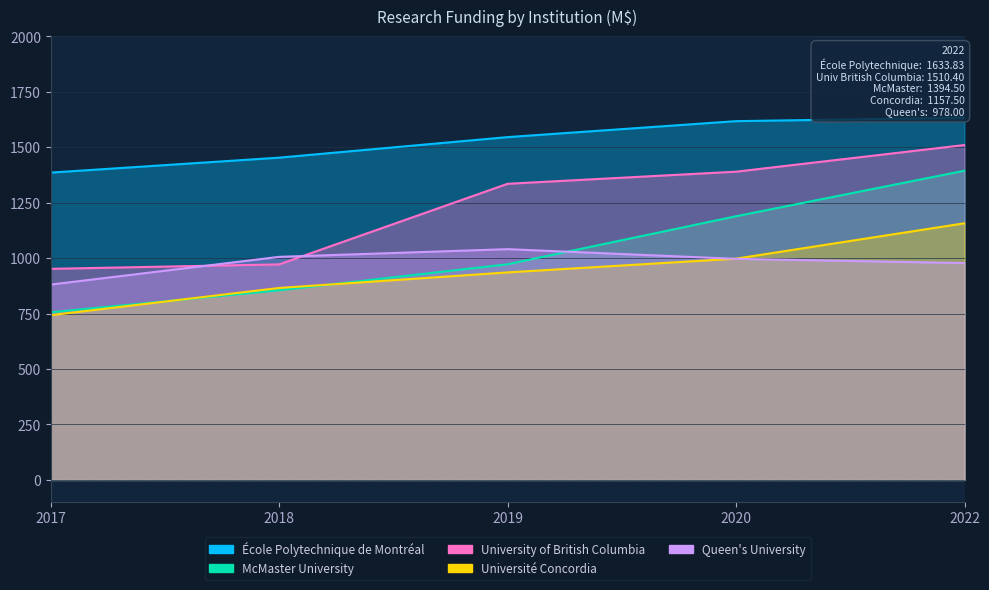

How many lines are shown in the chart?

5